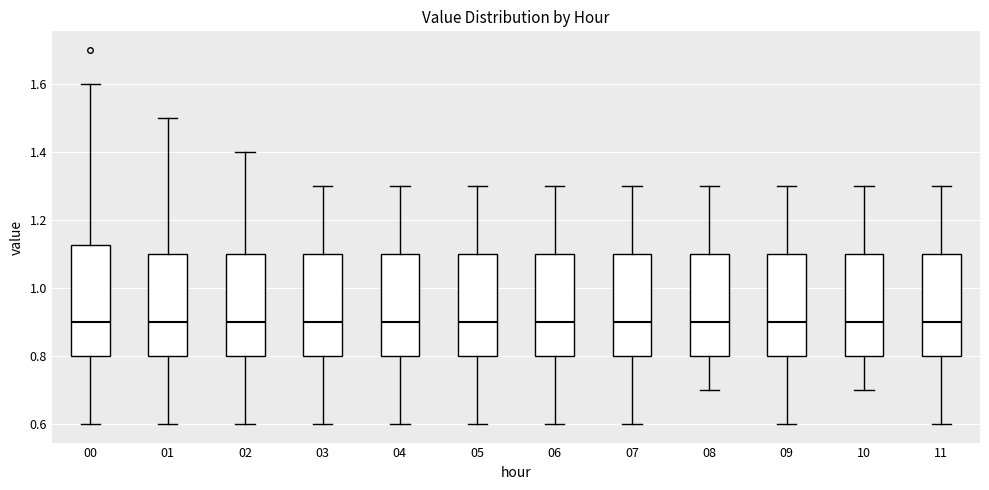

Where is the upper edge of the box at x = 01 on the y-axis? The values are not printed on the chart, so give them approximately, as read against the axis.

1.10